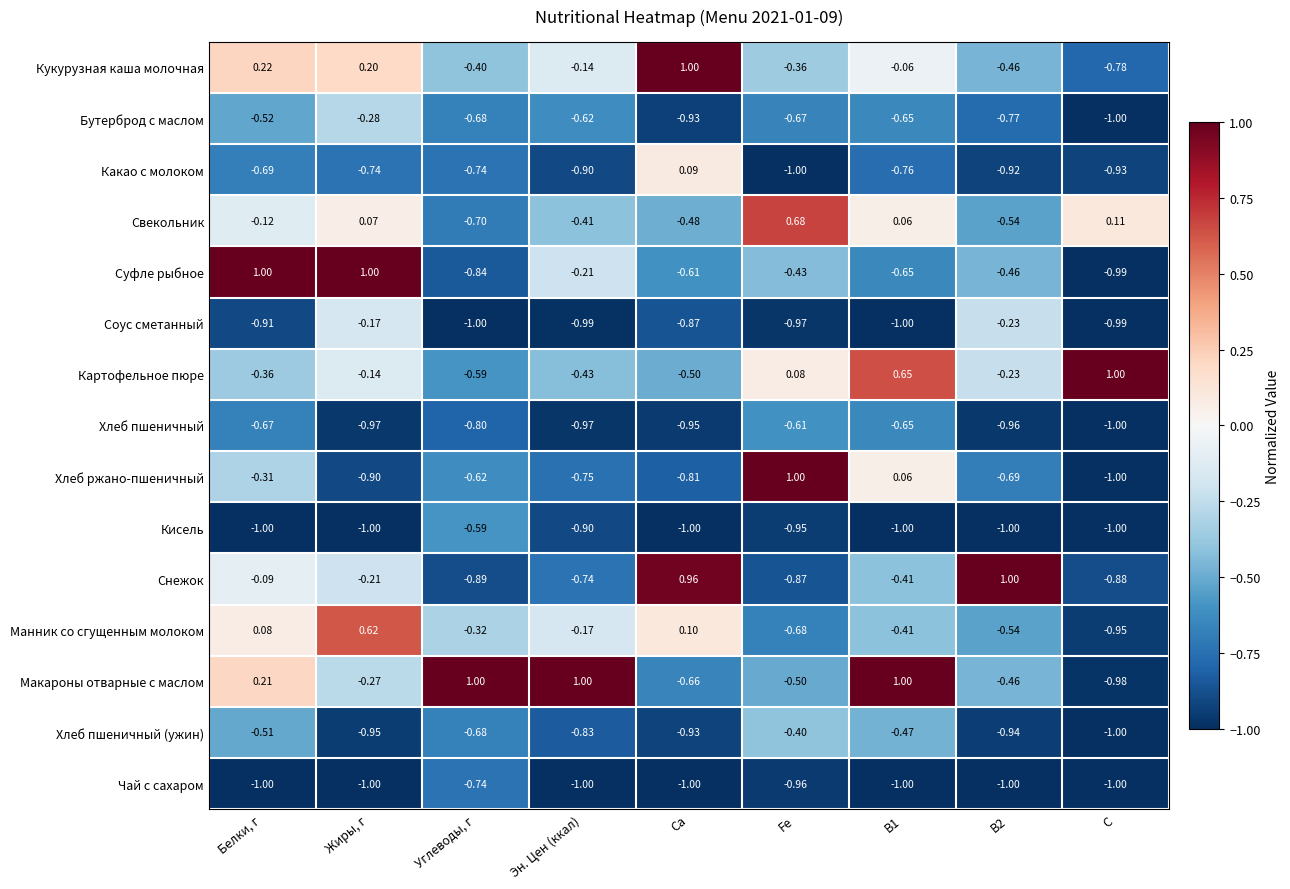

Is the value of Манник со сгущенным молоком at Ca greater than the value of Хлеб пшеничный (ужин) at B1?

Yes